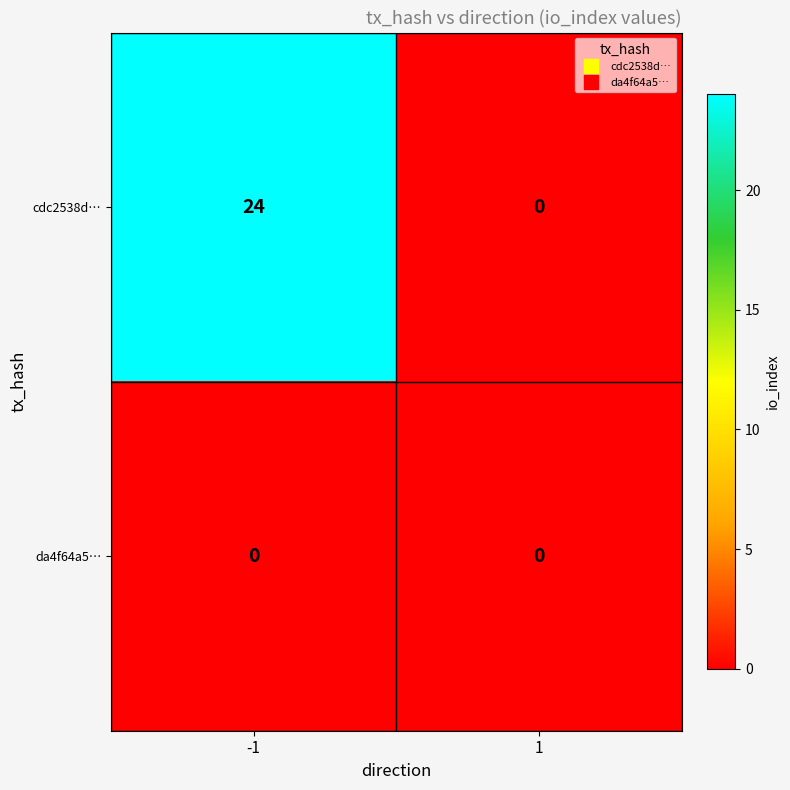

Reading left to right, list all the values displayed in this chart.

cdc2538d…: 24	0
da4f64a5…: 0	0